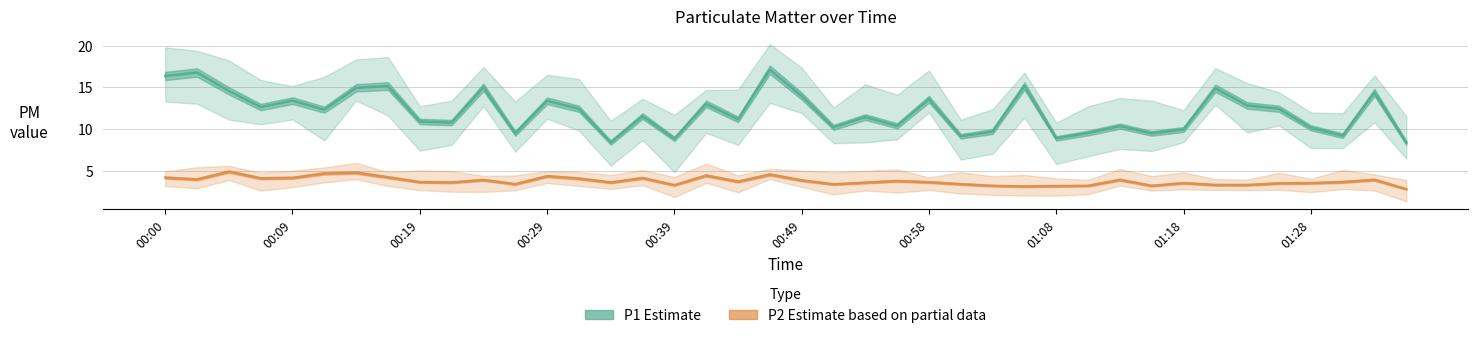

At which label does P2 (PM2.5) first exceed 3?

00:00